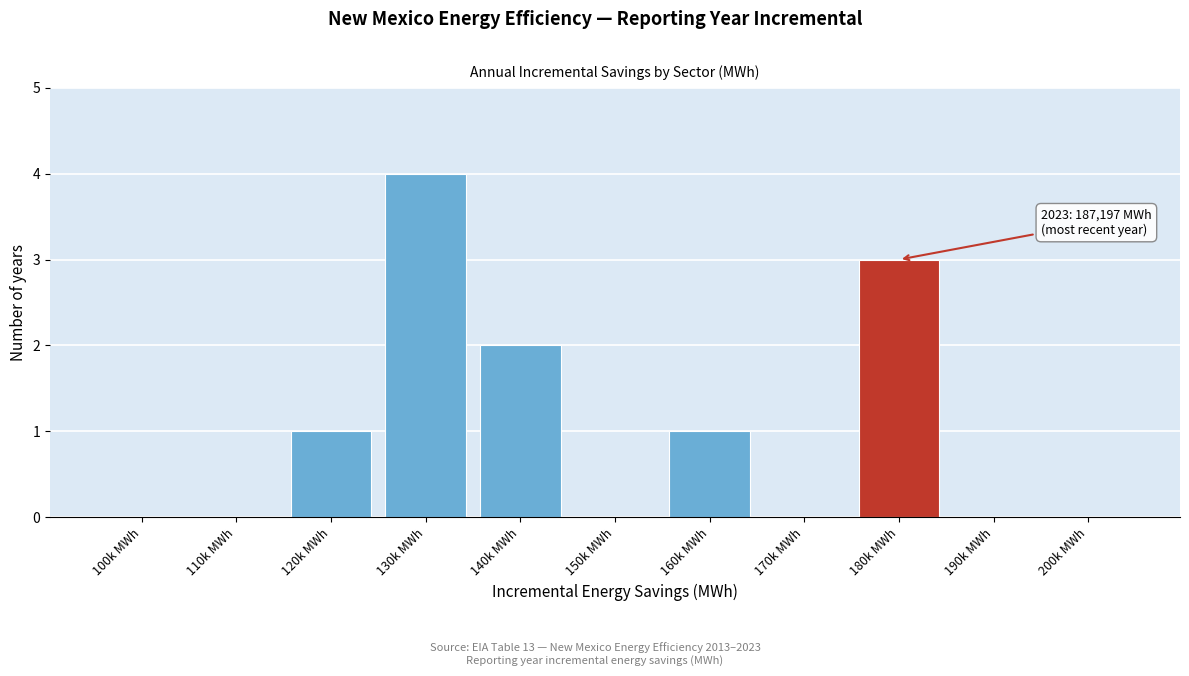

Reading left to right, extract all data points from this chart.

100k MWh=0	110k MWh=0	120k MWh=1	130k MWh=4	140k MWh=2	150k MWh=0	160k MWh=1	170k MWh=0	180k MWh=3	190k MWh=0	200k MWh=0